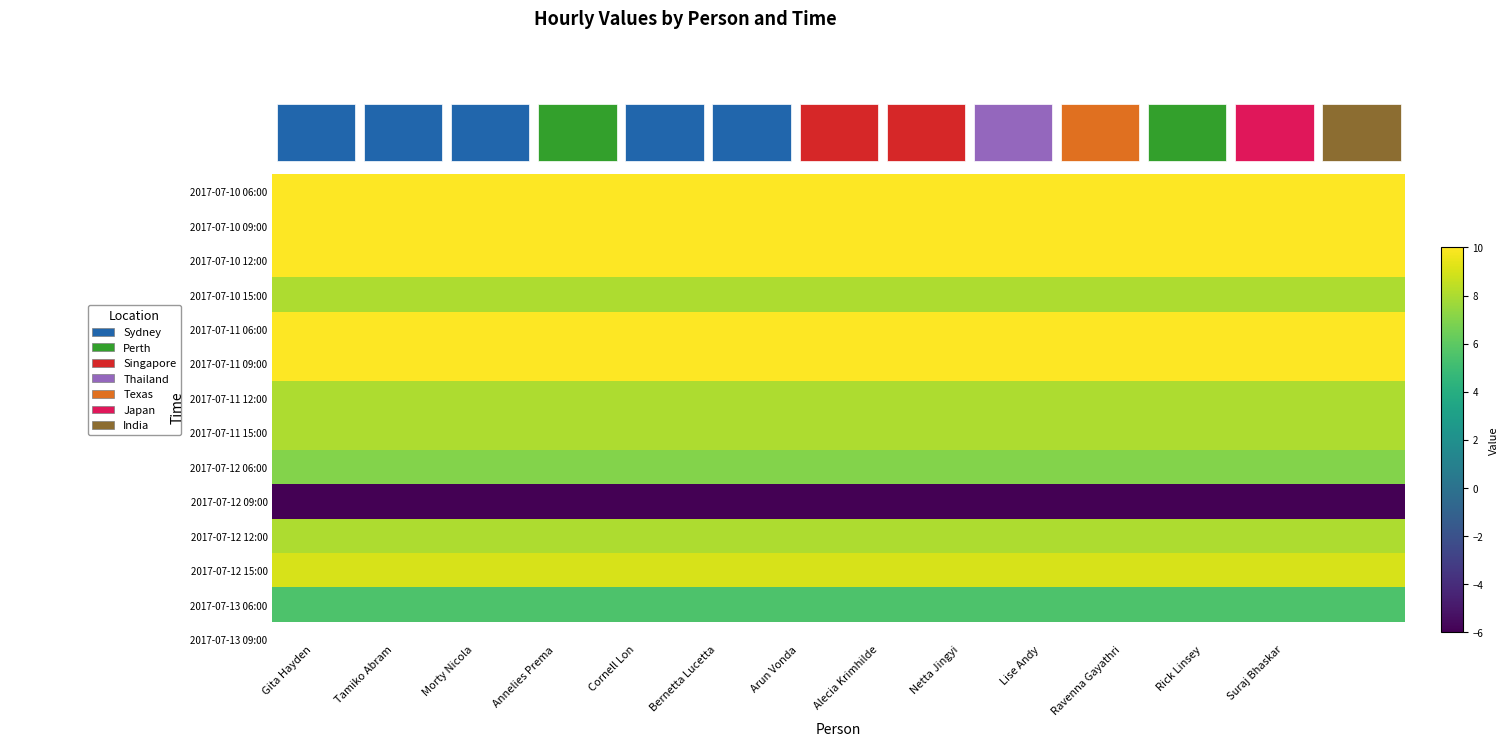

How many series are shown in this chart?

13